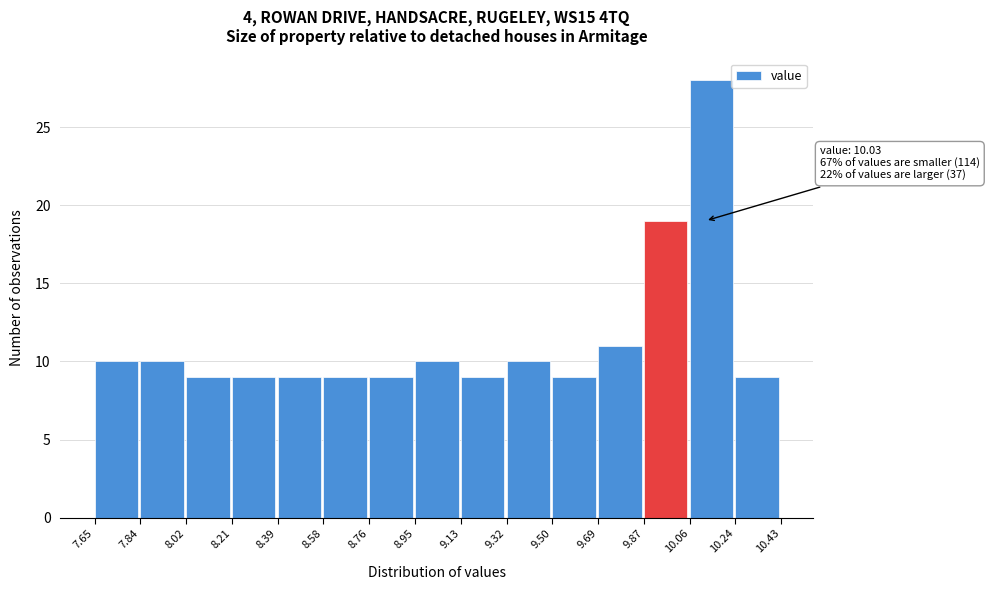

Which range on the x-axis has the tallest bar?

10.06 to 10.24